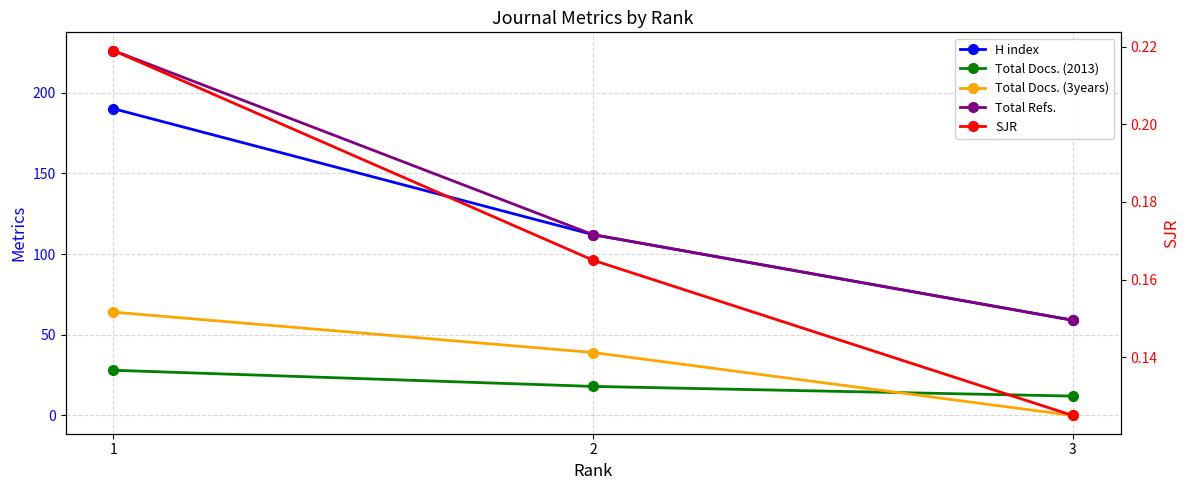

How many lines are shown in the chart?

5